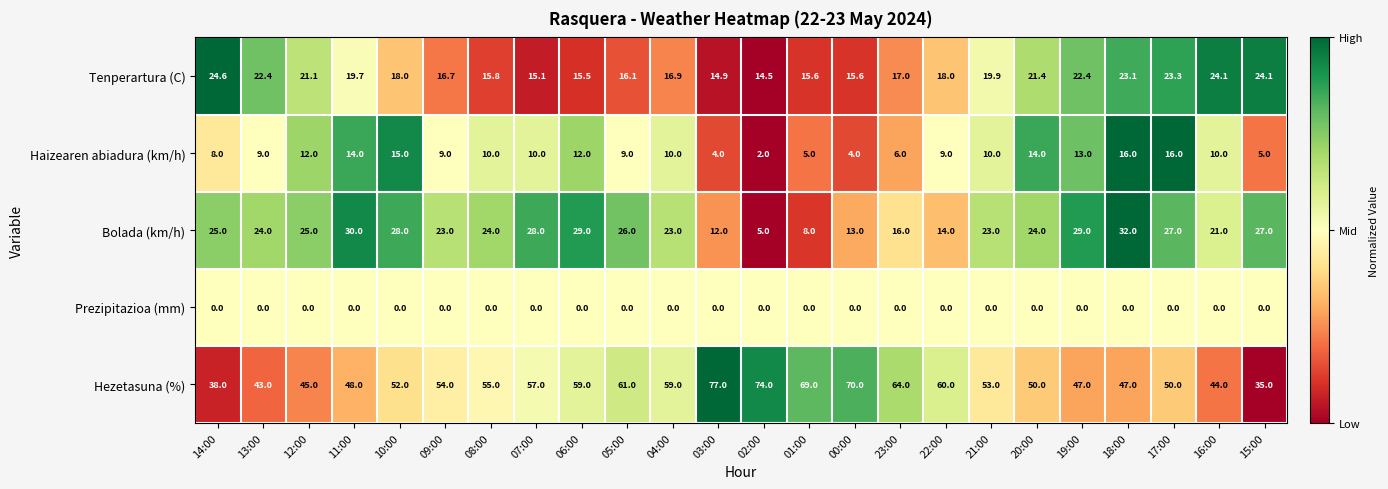

The value of Prezipitazioa (mm) at 21:00 is 0.0. True or false?

True